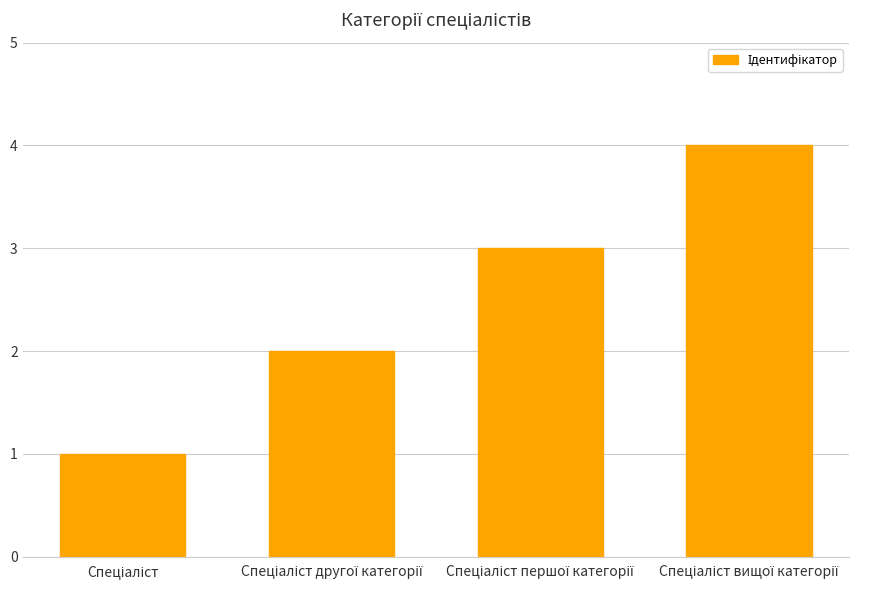

What is the difference between the maximum and minimum values?

3